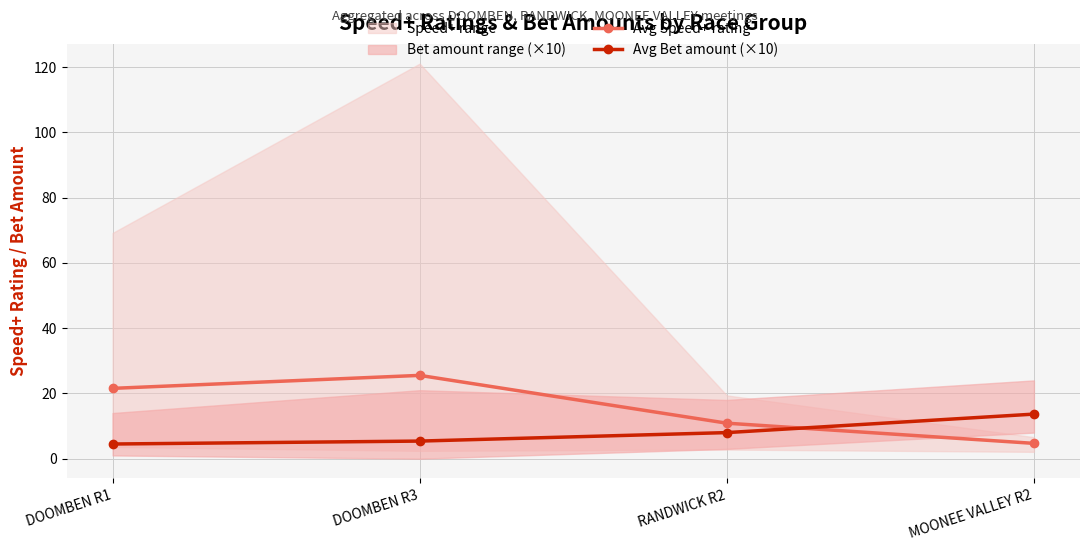

At which category is the sum across all series the highest?

DOOMBEN R3